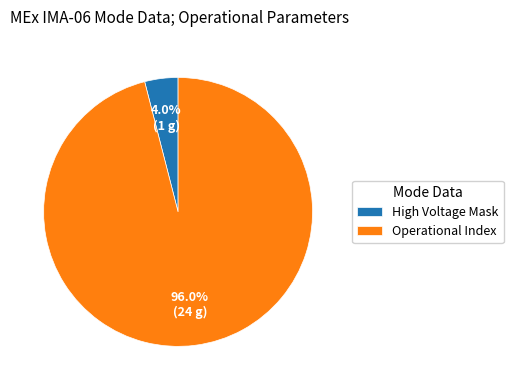

How much of the chart is everything except High Voltage Mask?

96.0%